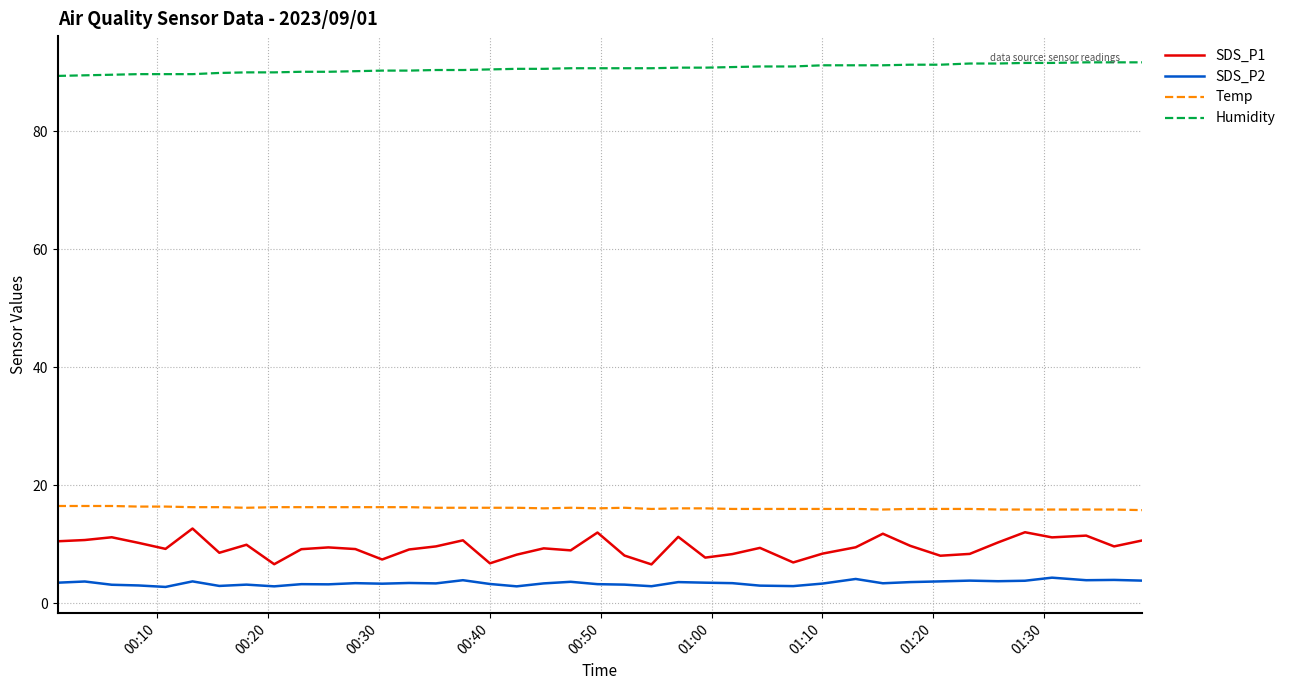

What is the lowest value of the Temp series?

15.8